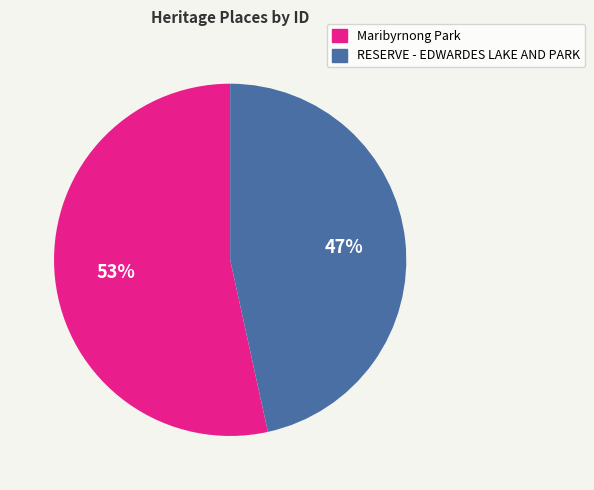

True or false: Maribyrnong Park accounts for 53% of the total.

True